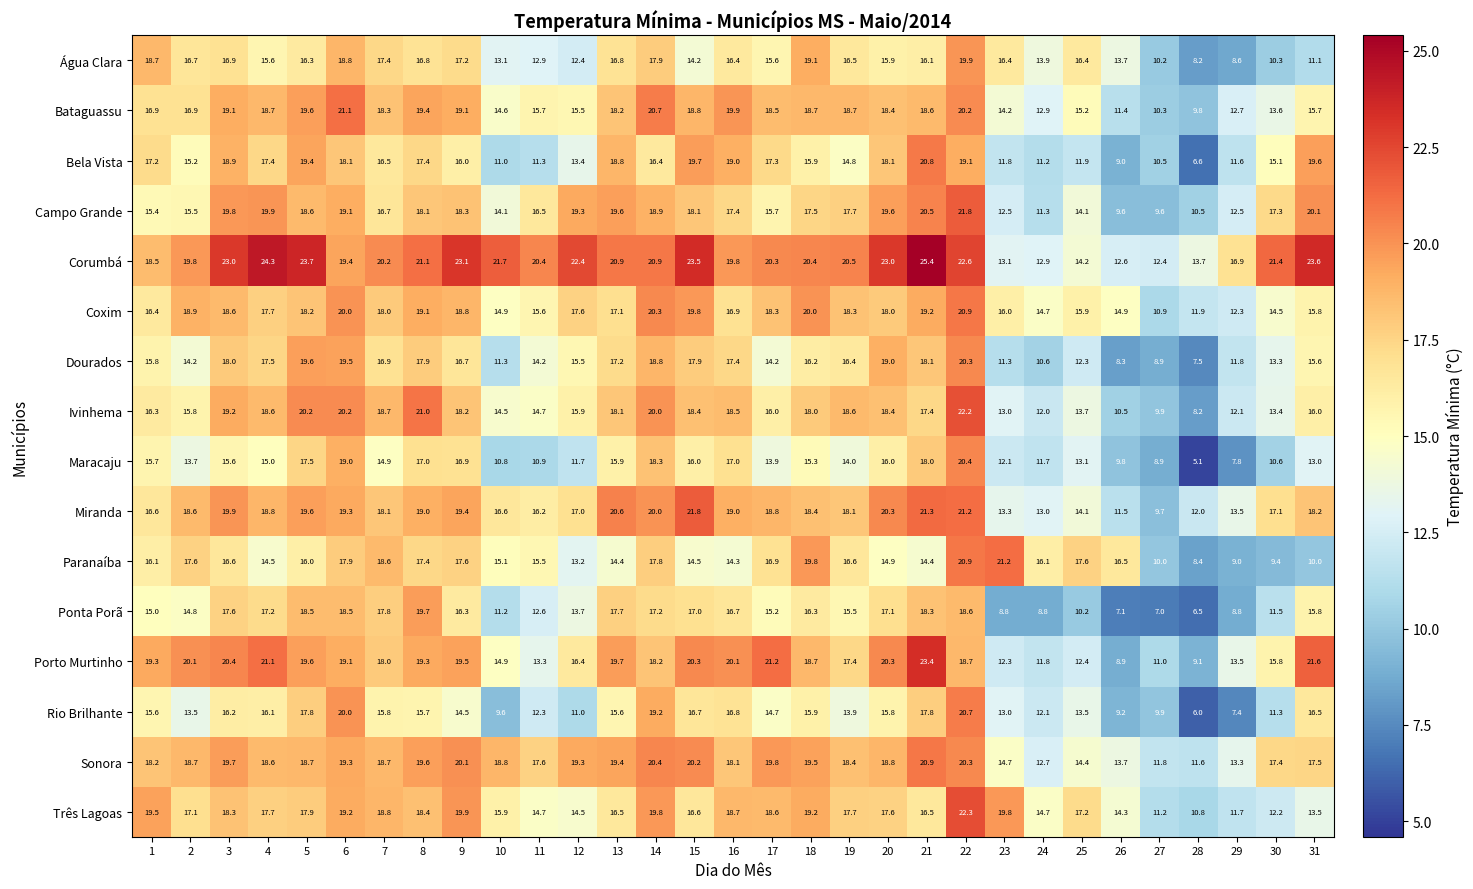

How many data points in Água Clara are above 16?

17